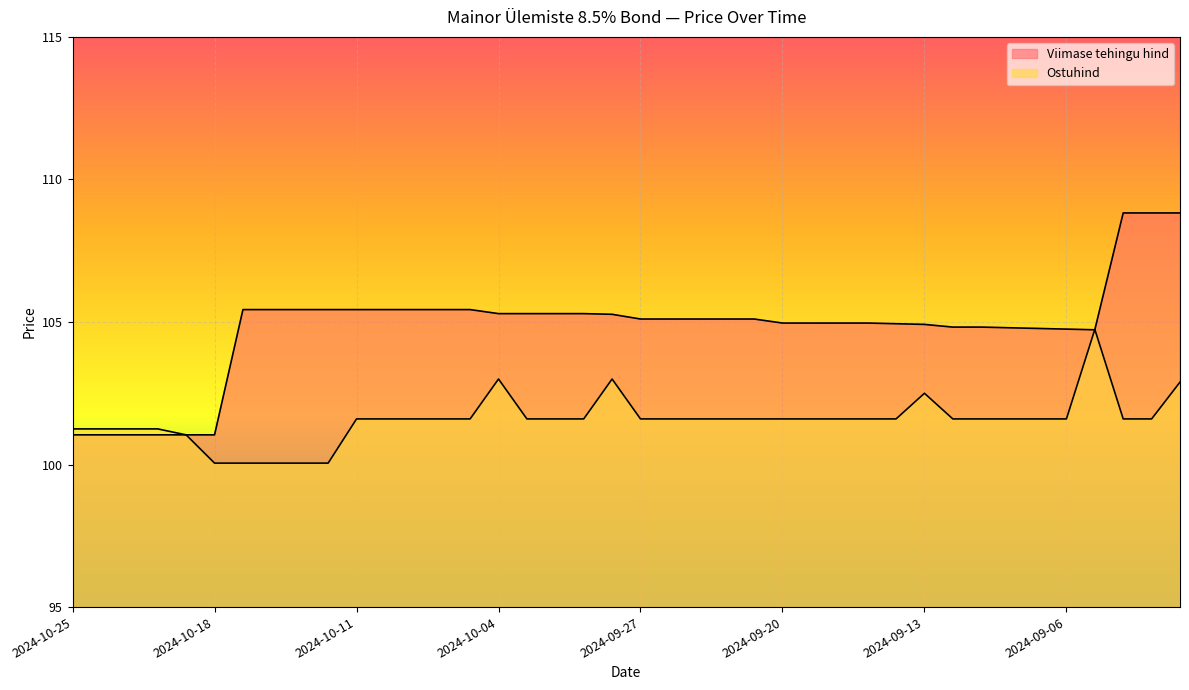

At 2024-09-24, list the series in order from smallest to largest.

Ostuhind, Viimase tehingu hind